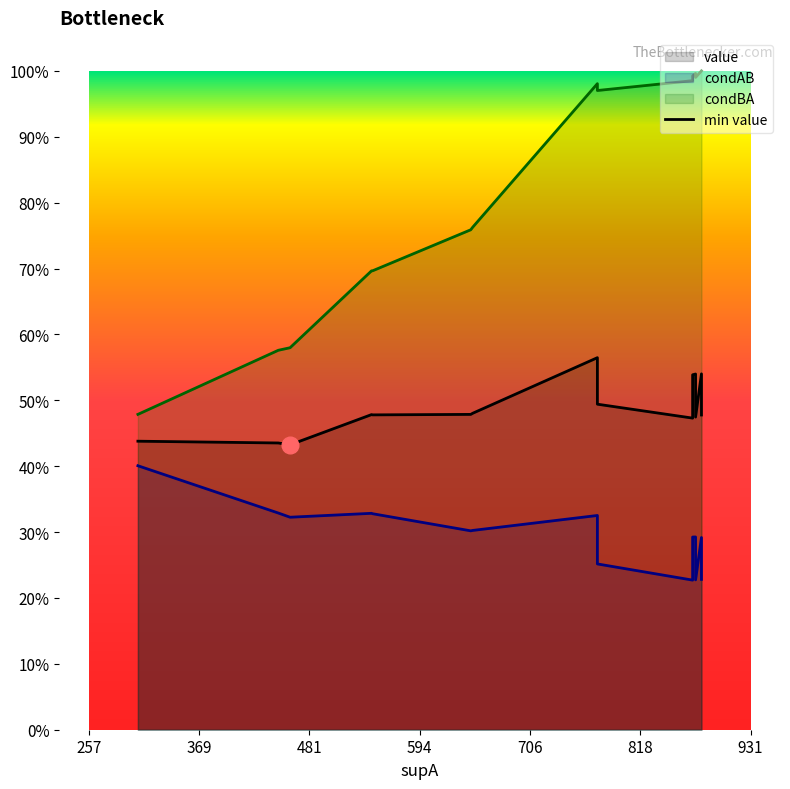

Does the chart display data point markers on the line(s)?

No